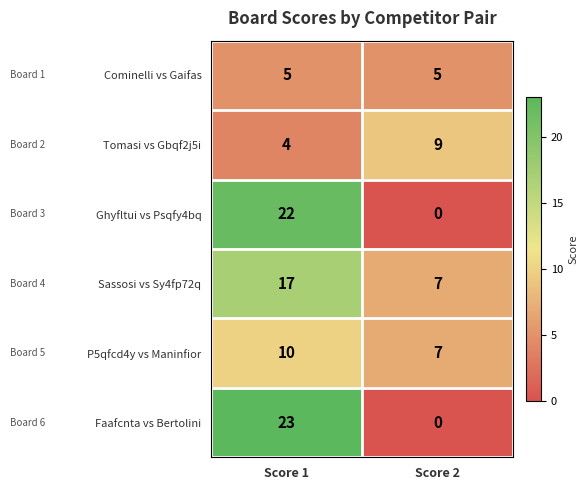

Read the Faafcnta vs Bertolini value at Score 1, to the nearest 5.

25